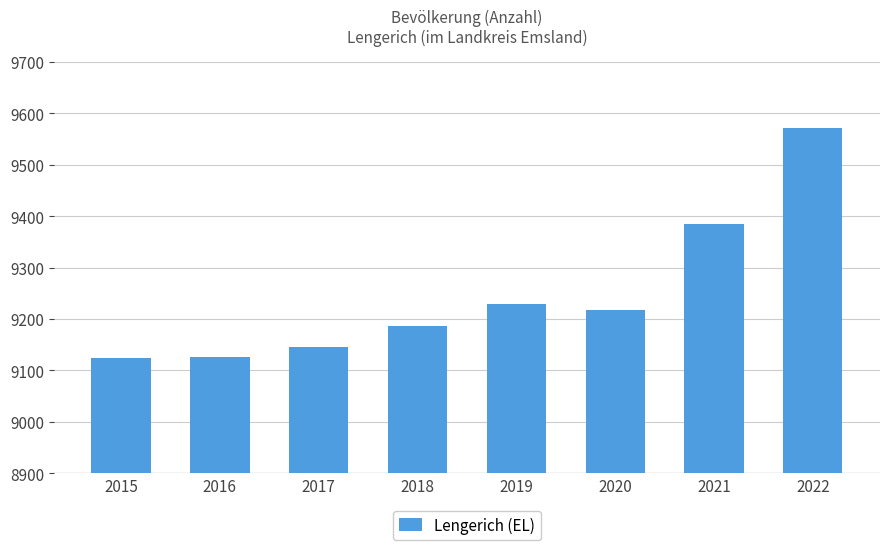

The value at 2017 is 15451. True or false?

False